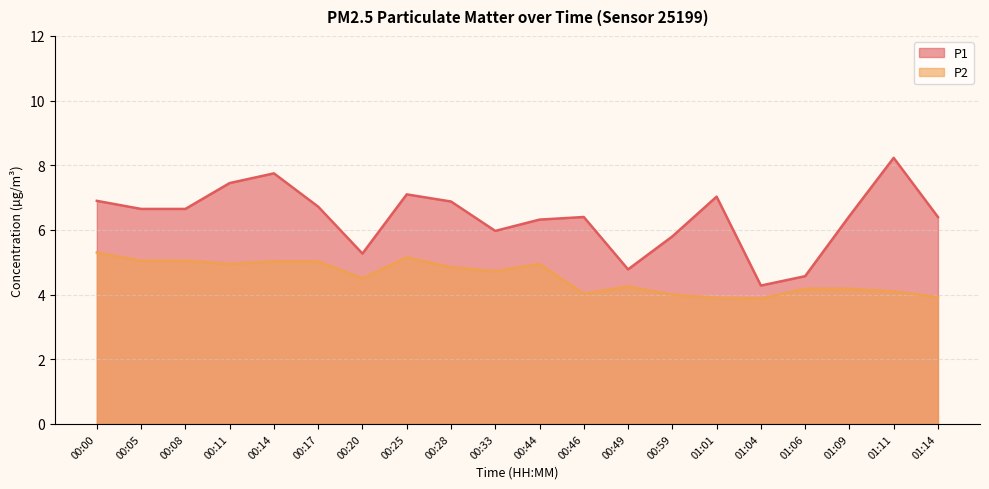

What is the total value across all series at 00:46?

10.4